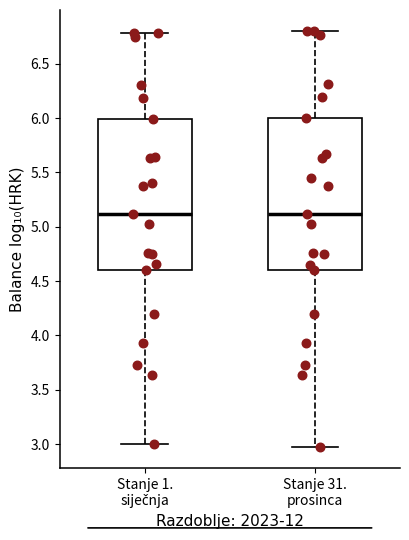

Reading left to right, transcribe this box plot: for each box, give where its median line is, the range the box spans, and where its two whiskers end, as read against the y-axis. The values are not printed on the chart, so give them approximately, as read against the axis.

Stanje 1. siječnja: median 5.10, box 4.60 to 6.00, whiskers 3.00 to 6.80
Stanje 31. prosinca: median 5.10, box 4.60 to 6.00, whiskers 2.95 to 6.80